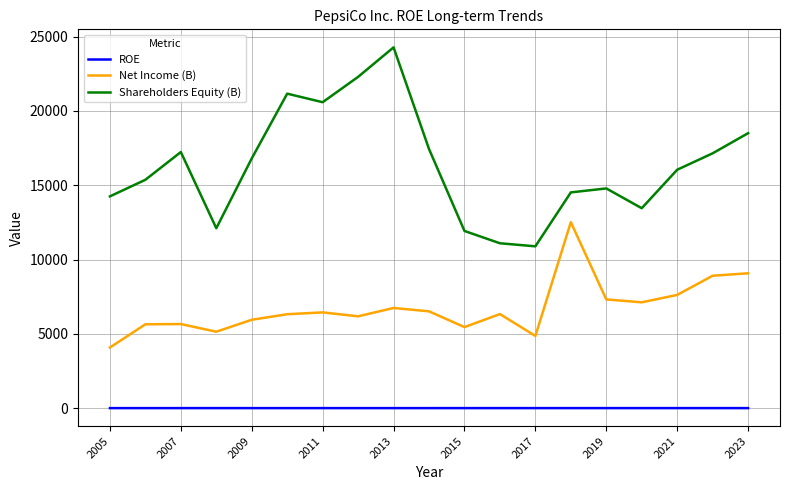

True or false: ROE and Net Income (B) intersect in this chart.

False